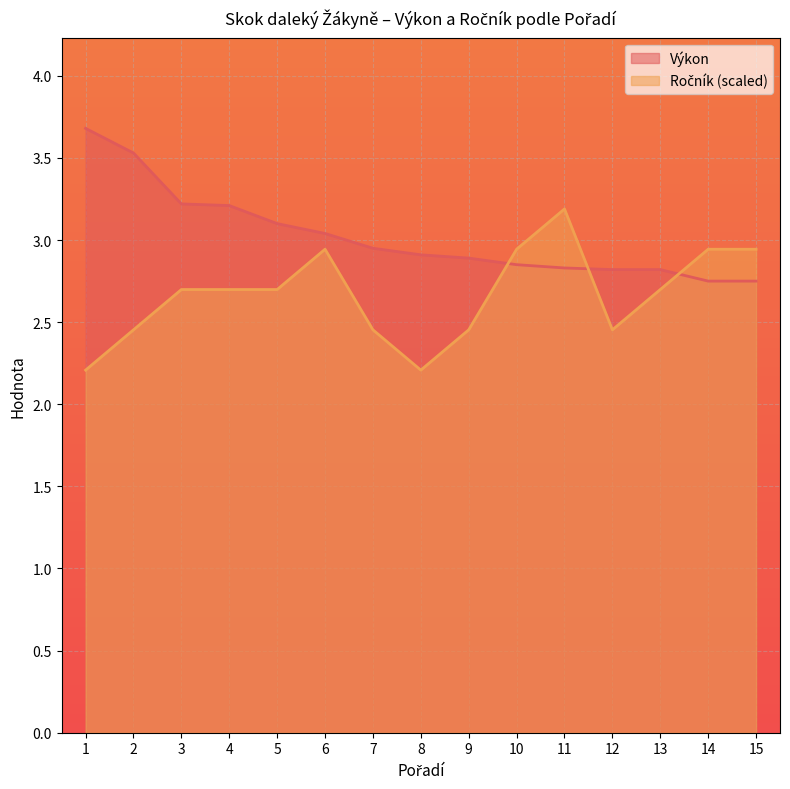

Rank the series at 12 from highest to lowest value.

Výkon, Ročník